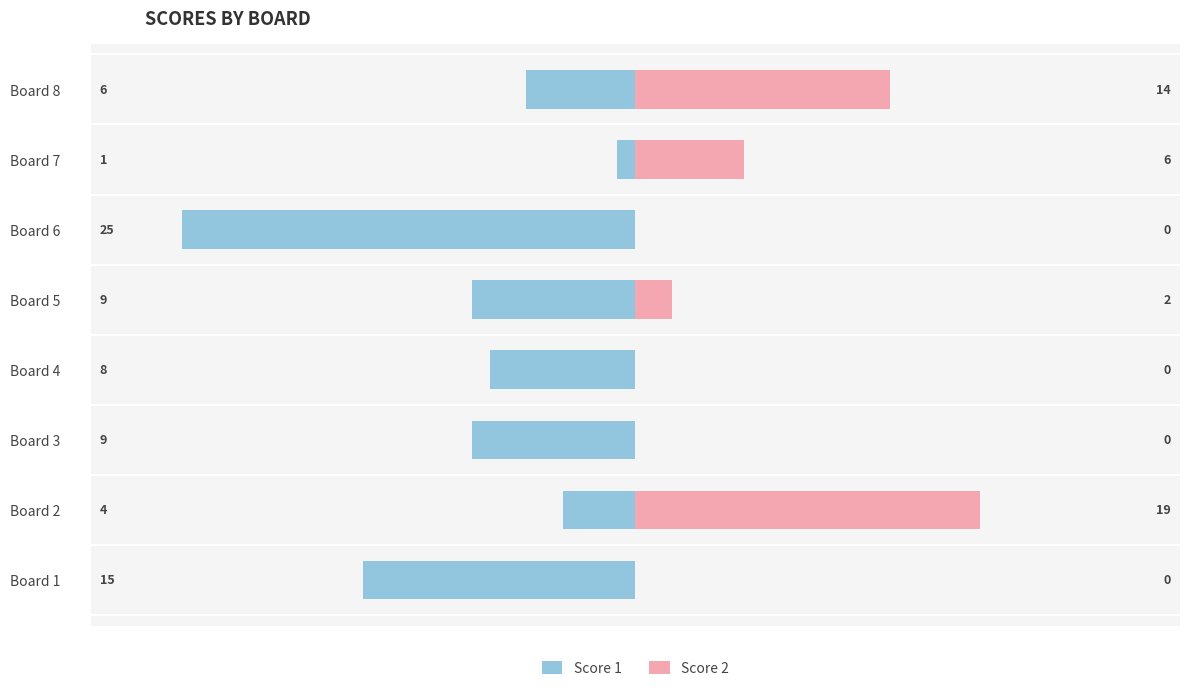

At how many categories does at least one series exceed -5?

8